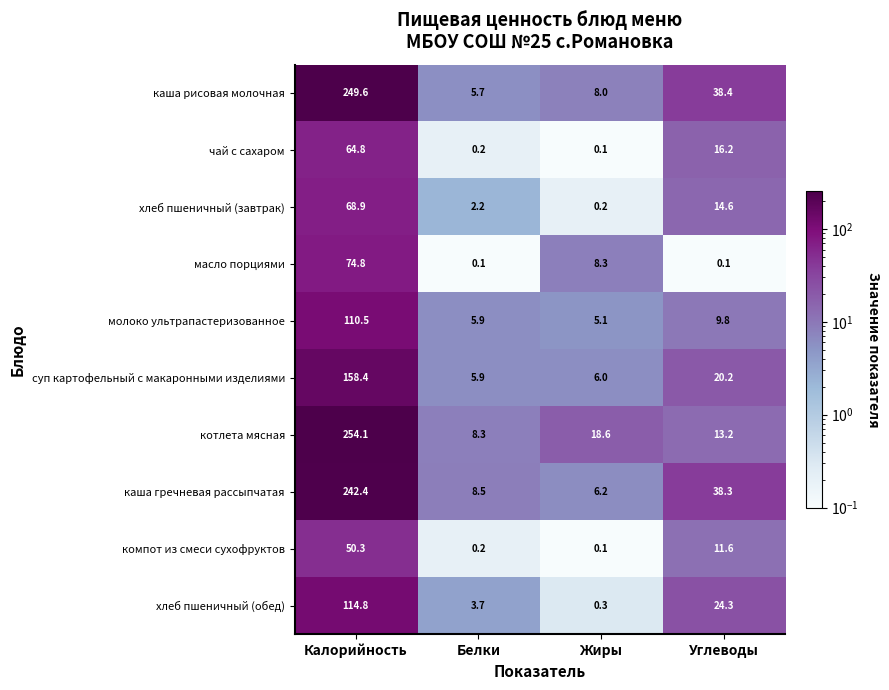

Where is чай с сахаром nearest to the value 32?

Углеводы